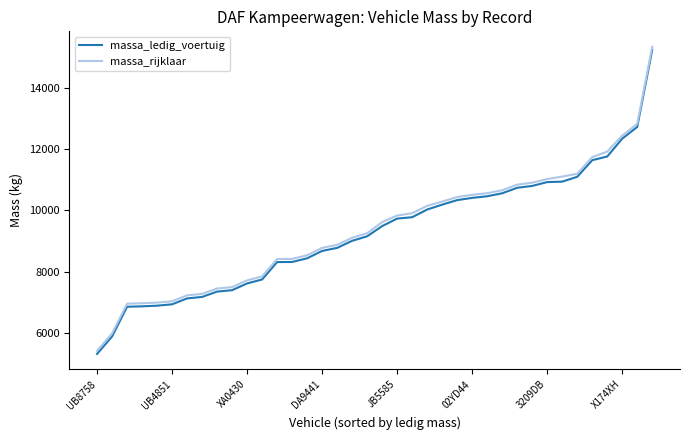

What is the highest value of the massa_ledig_voertuig series?

15240